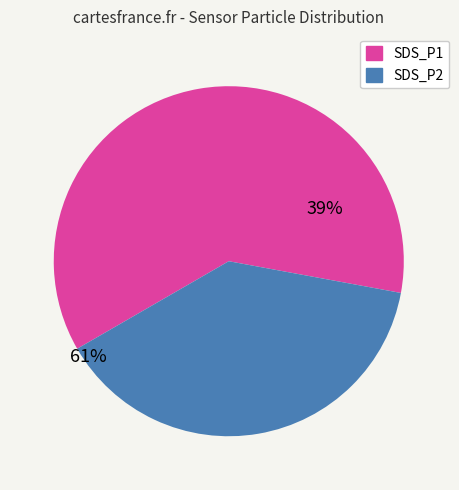

Is there a majority slice in this chart?

Yes